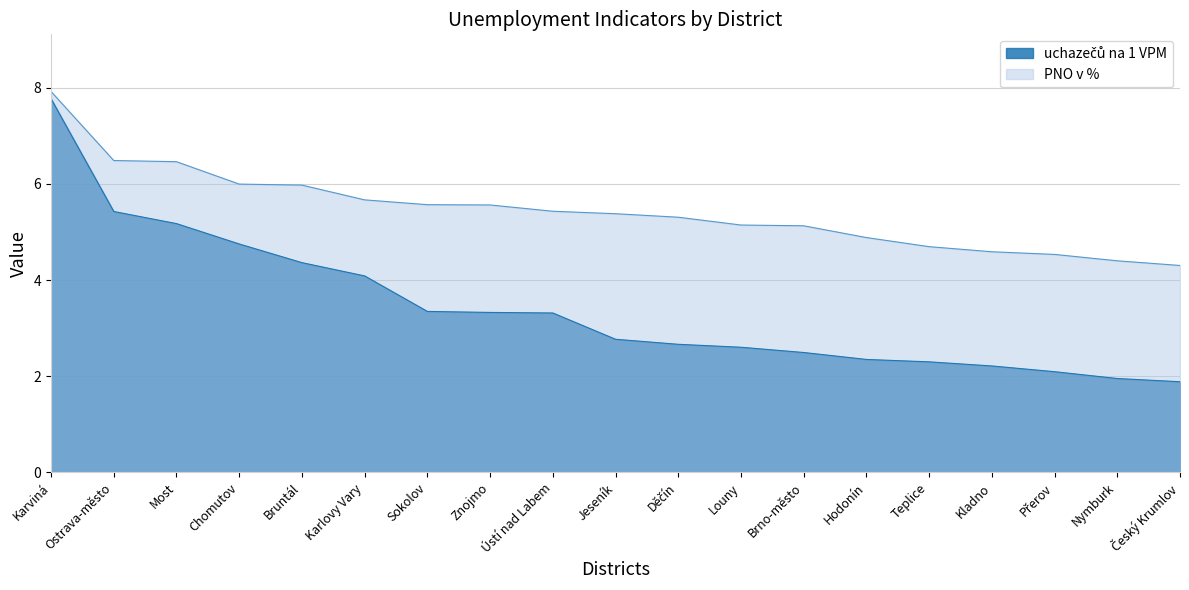

Between Ústí nad Labem and Český Krumlov, which series saw the biggest shift?

uchazečů na 1 VPM